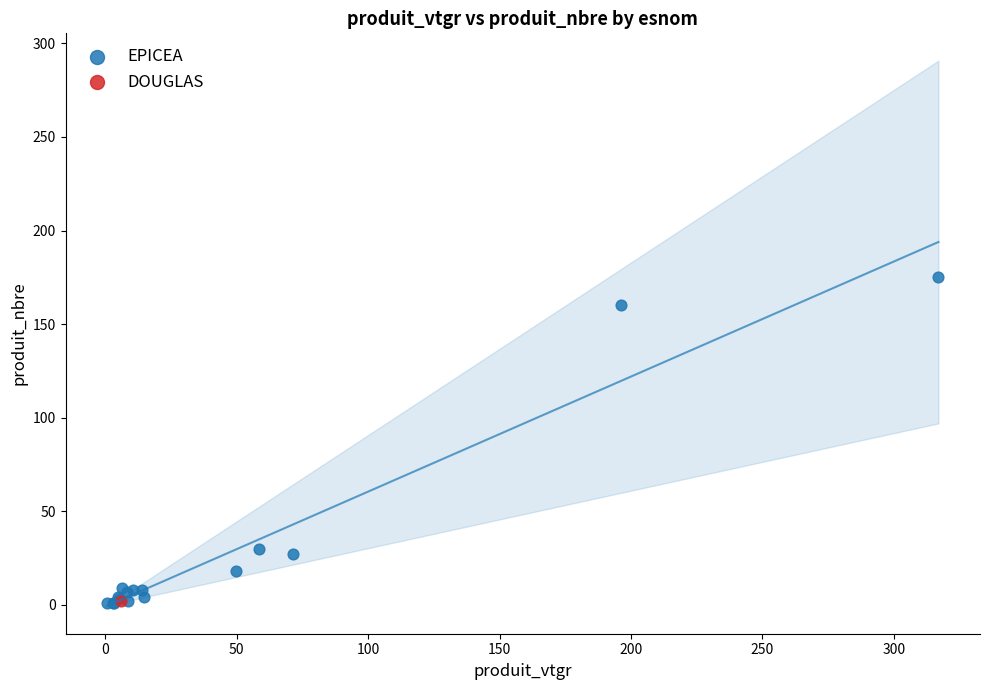

What are all the series names shown in the legend?

EPICEA, DOUGLAS